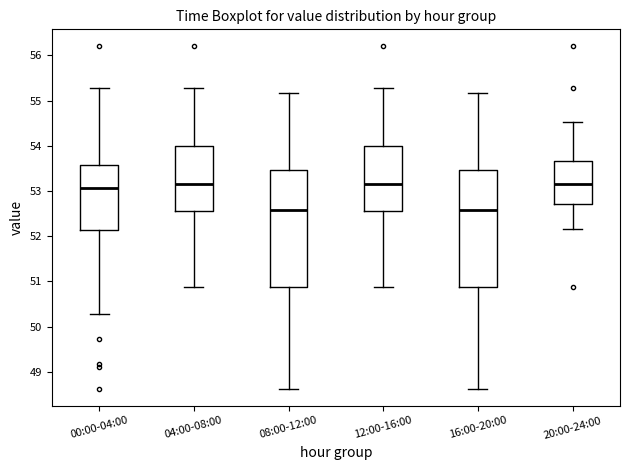

Reading left to right, read every box against the y-axis: the position of its median line, the range the box covers, and the ends of its whiskers. The values are not printed on the chart, so give them approximately, as read against the axis.

00:00-04:00: median 53.1, box 52.1 to 53.6, whiskers 50.3 to 55.3
04:00-08:00: median 53.2, box 52.6 to 54.0, whiskers 50.9 to 55.3
08:00-12:00: median 52.6, box 50.9 to 53.5, whiskers 48.6 to 55.2
12:00-16:00: median 53.2, box 52.6 to 54.0, whiskers 50.9 to 55.3
16:00-20:00: median 52.6, box 50.9 to 53.5, whiskers 48.6 to 55.2
20:00-24:00: median 53.2, box 52.7 to 53.7, whiskers 52.2 to 54.5